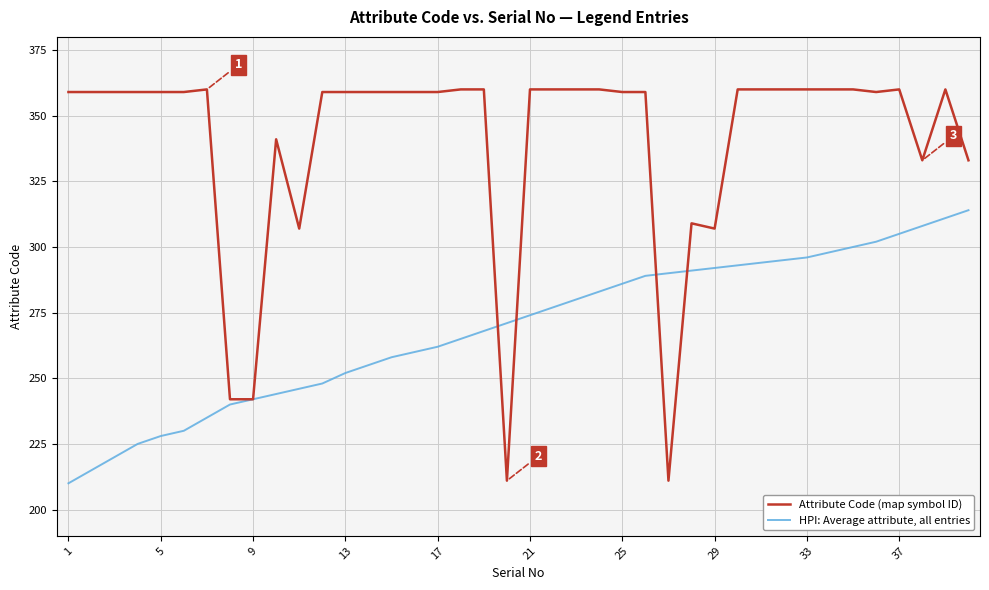

True or false: HPI: Average attribute, all entries and Attribute Code (map symbol ID) cross at least once.

True